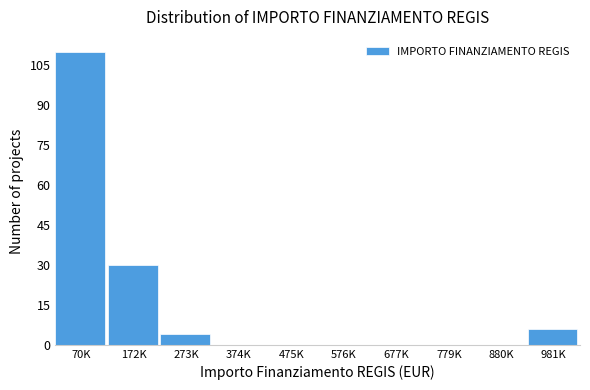

Reading left to right, extract all data points from this chart.

70K=110	172K=30	273K=4	374K=0	475K=0	576K=0	677K=0	779K=0	880K=0	981K=6